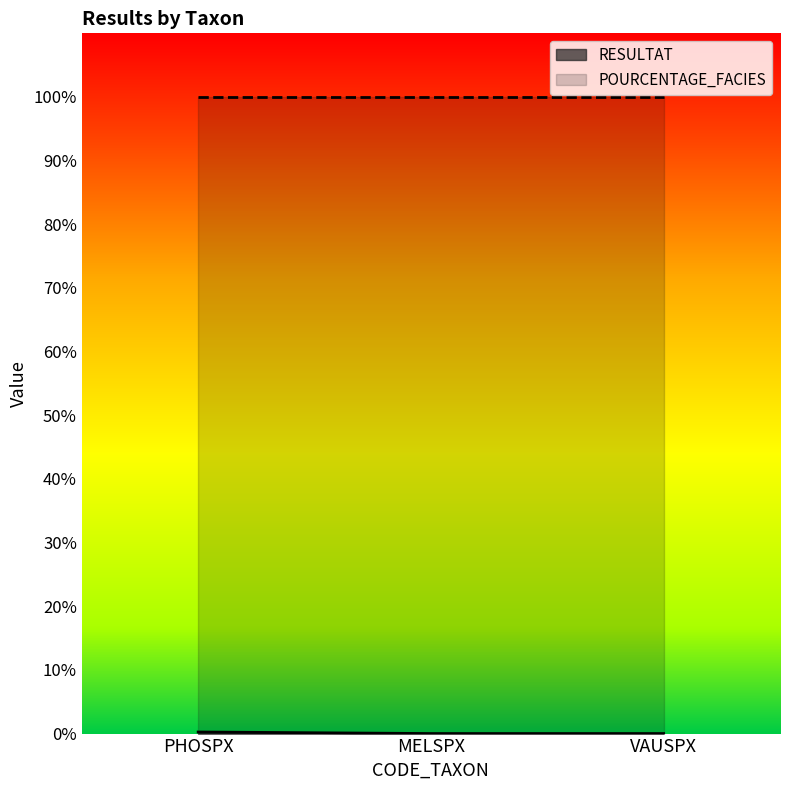

What is the greatest value displayed?

100.0